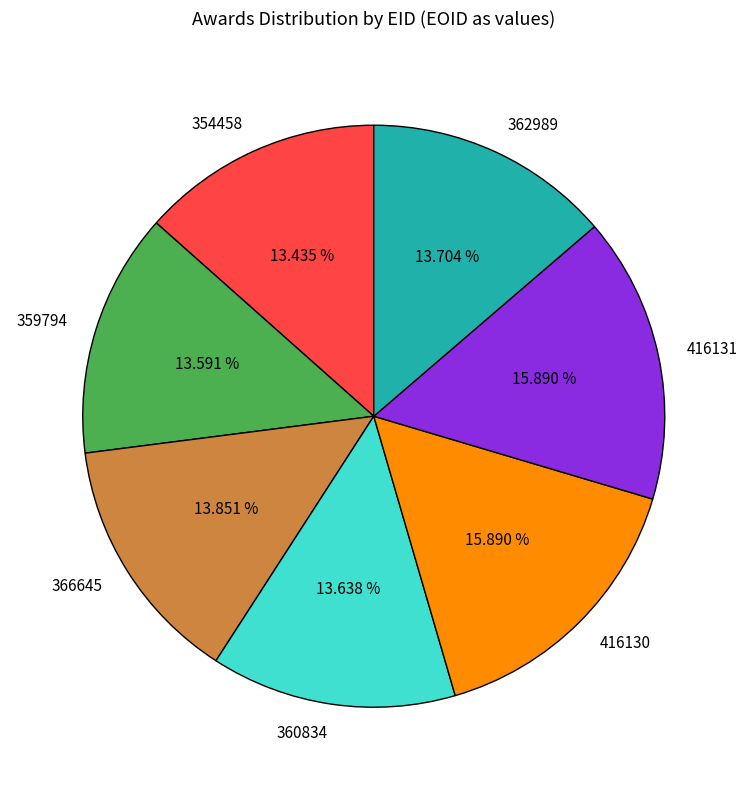

What portion of the pie excludes 359794?

86.4%